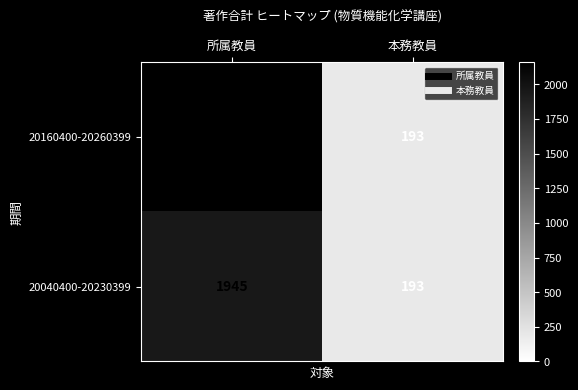

Reading left to right, transcribe all the data shown in this chart.

20160400-20260399: 2160	193
20040400-20230399: 1945	193